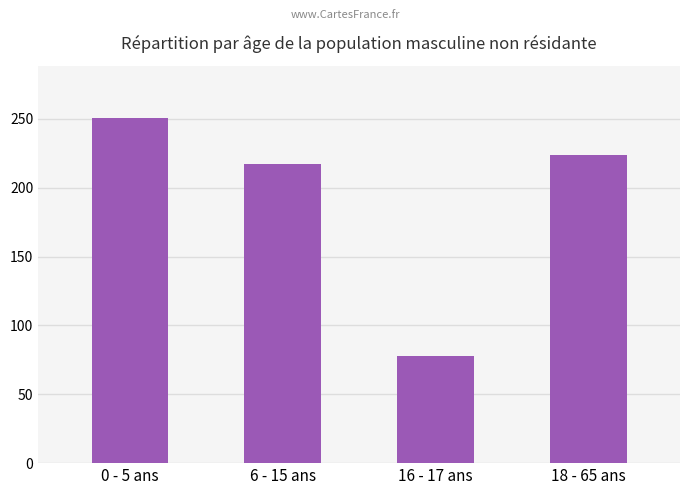

Rank the categories by value from lowest to highest.

16 - 17 ans, 6 - 15 ans, 18 - 65 ans, 0 - 5 ans